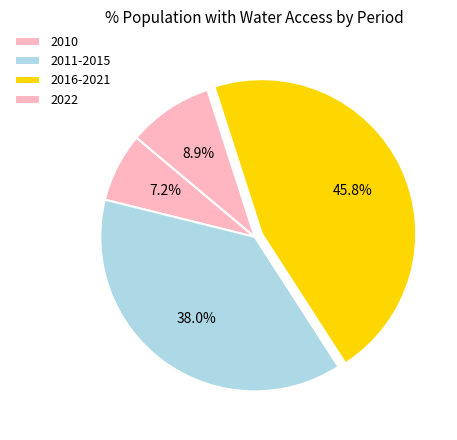

Does any single category account for the majority?

No